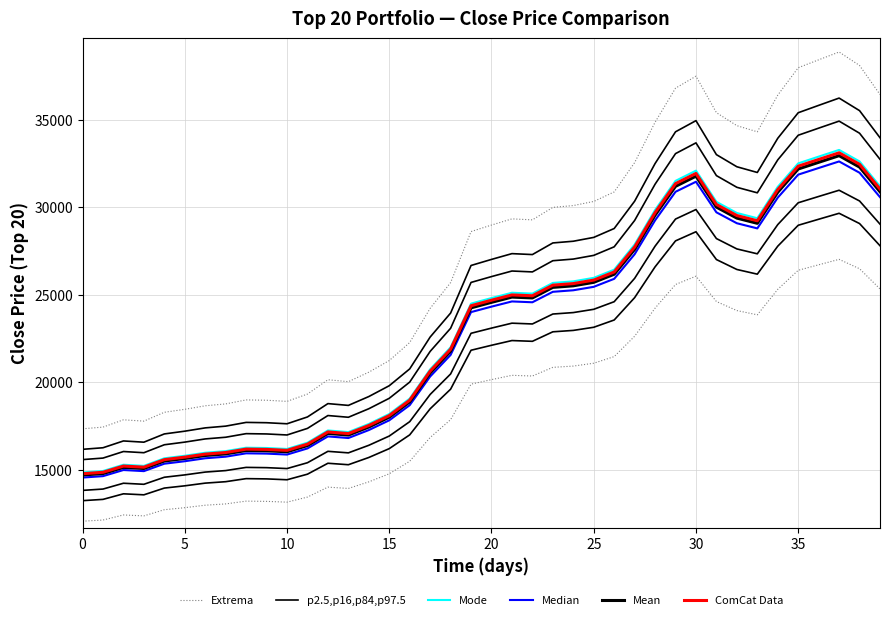

True or false: Mode and ComCat Data cross at least once.

False